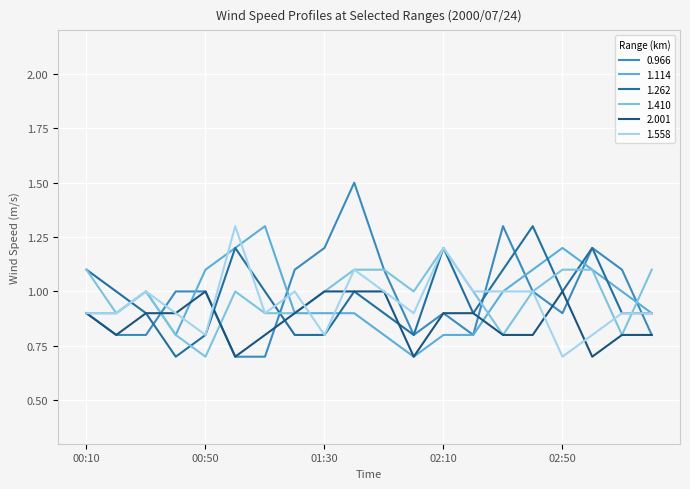

How many lines are shown in the chart?

6